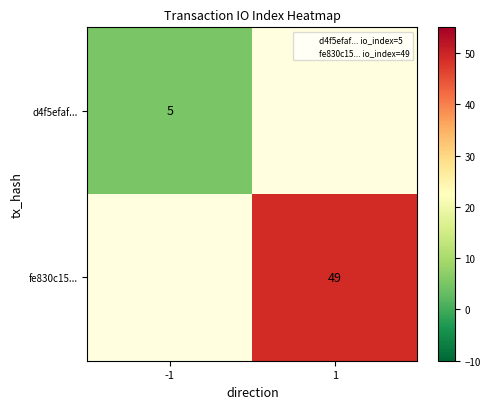

Which label corresponds to the smallest value in the chart?

-1